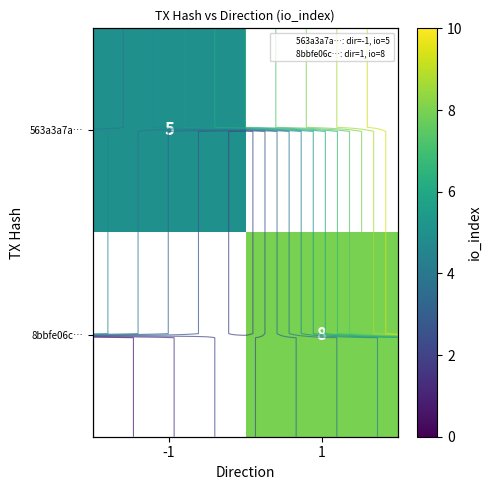

Is it true that row_1 equals 8.0 at 1?

True